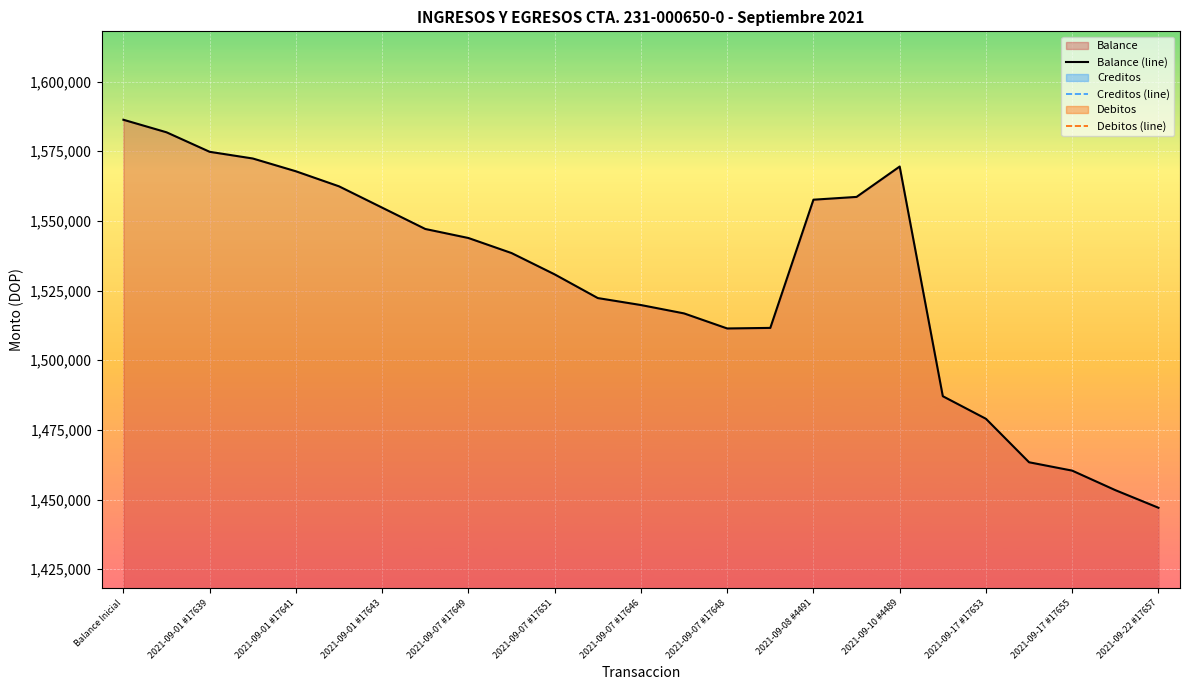

Which series has the largest range (max minus min)?

Balance (line)